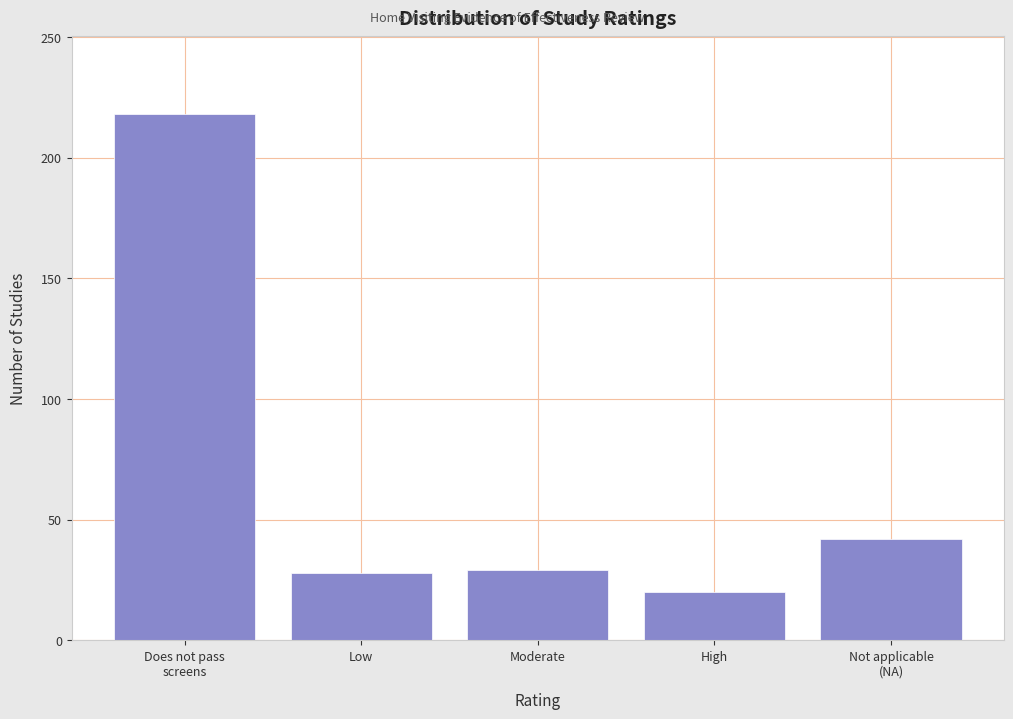

What is the maximum value shown in the chart?

218